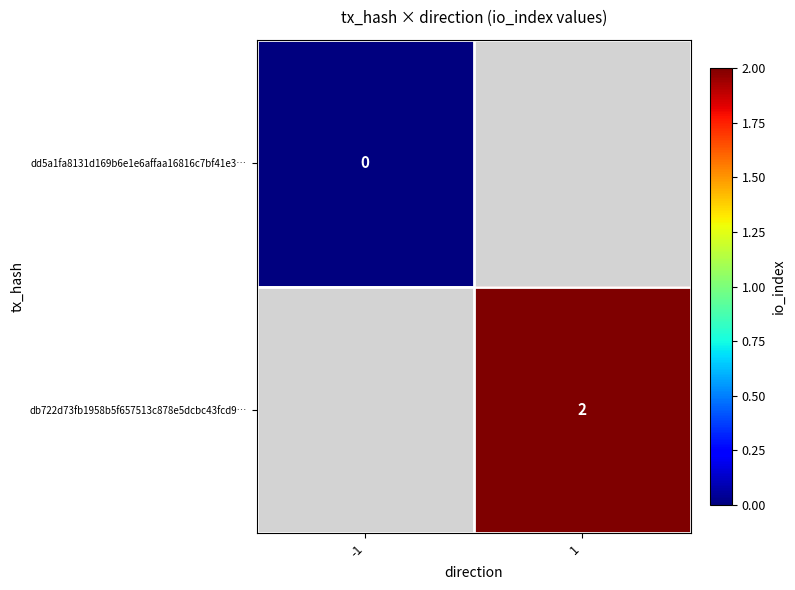

The value of db722d73fb1958b5f657513c878e5dcbc43fcd9… at 1 is 3.2. True or false?

False